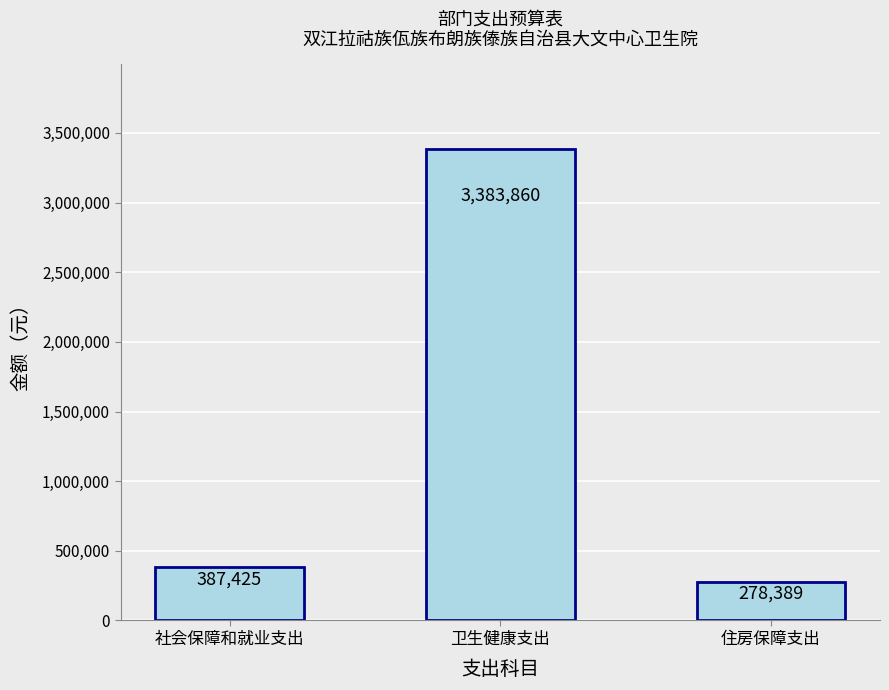

What position from the right is 住房保障支出?

1